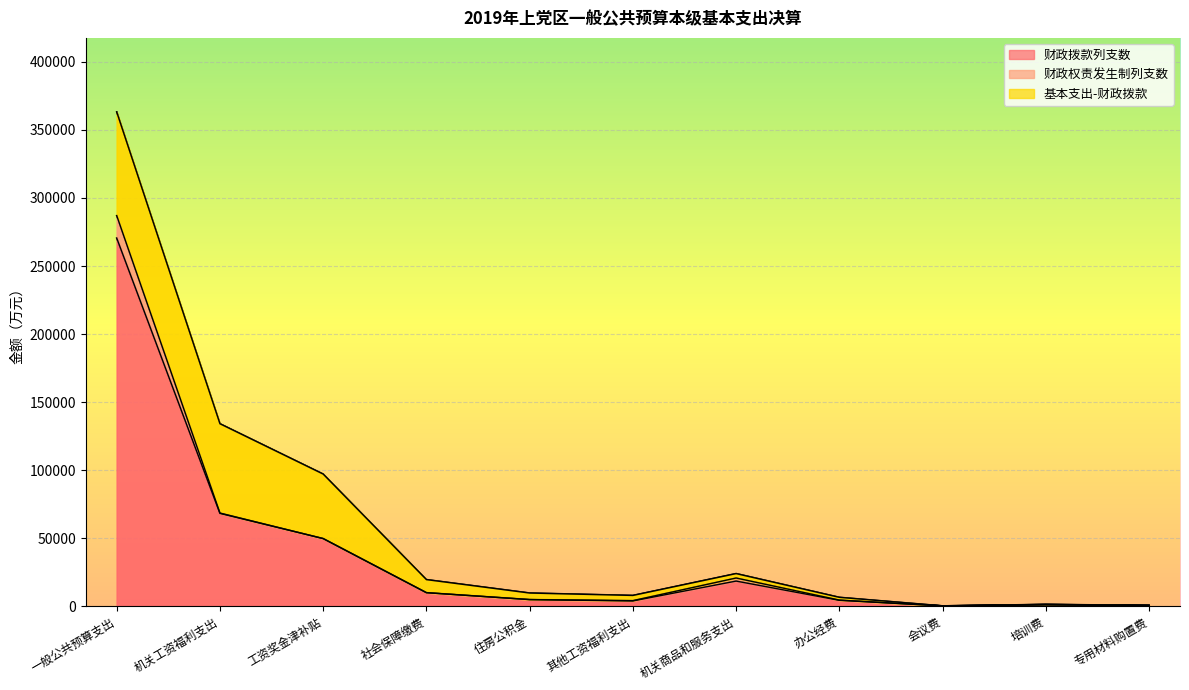

Reading right to left, what are all the values shown in this chart?

财政拨款列支数: 376	831	178	4277	18411	3824	4816	9892	49631	68163	270467
财政权责发生制列支数: 178	360	2	158	2256	215	0	0	24	239	16526
基本支出-财政拨款: 5	89	5	2037	3257	3824	4816	9612	47411	65663	76193